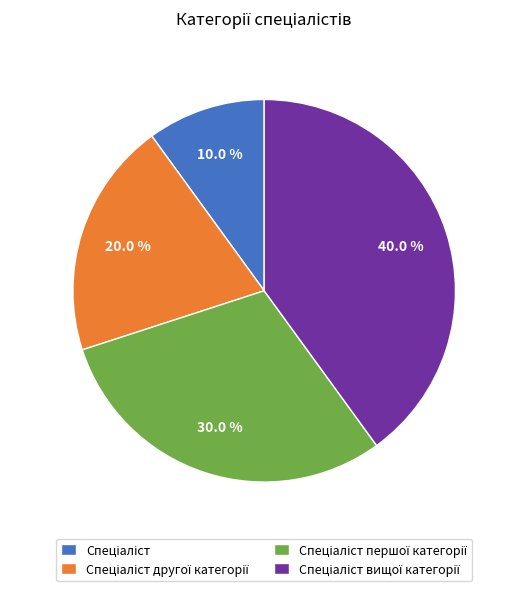

Is there a majority slice in this chart?

No